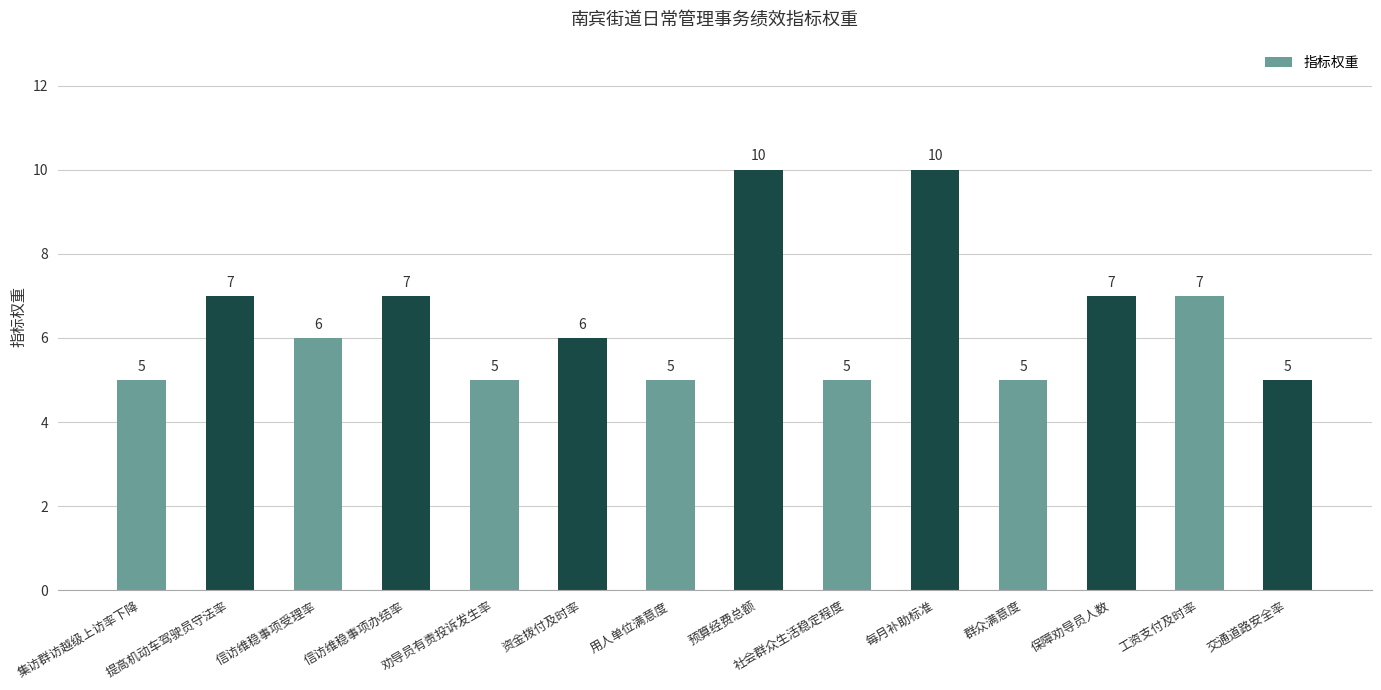

Approximately how many times larger is the value at 群众满意度 compared to 工资支付及时率?

0.7